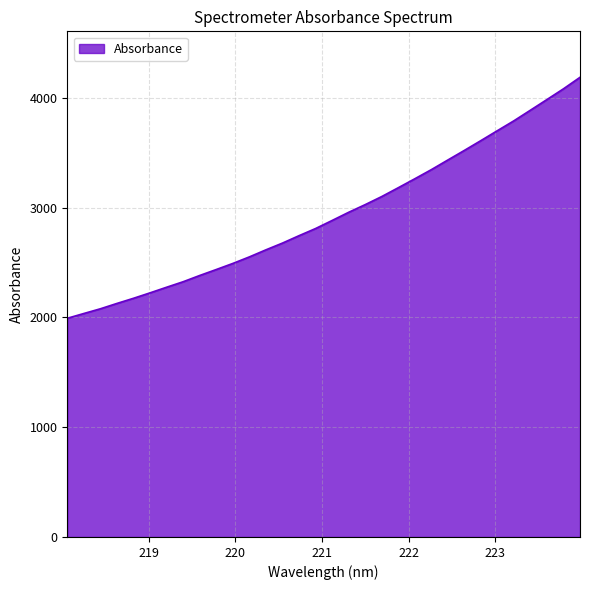

What is the minimum value shown in the chart?

1991.5